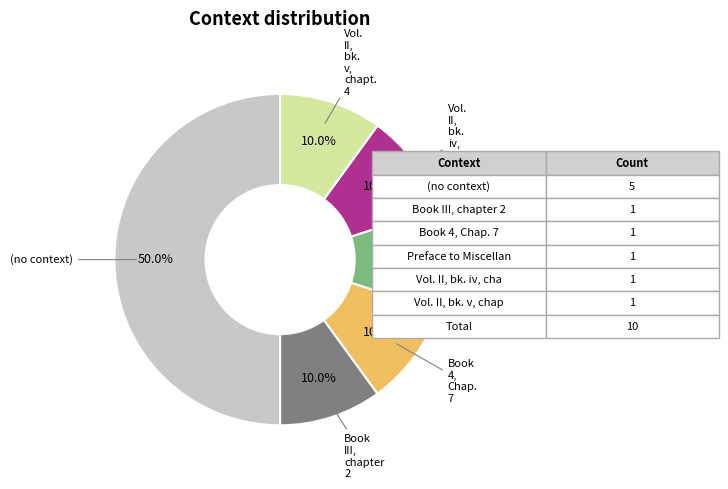

What percentage is NOT represented by (no context)?

50.3%